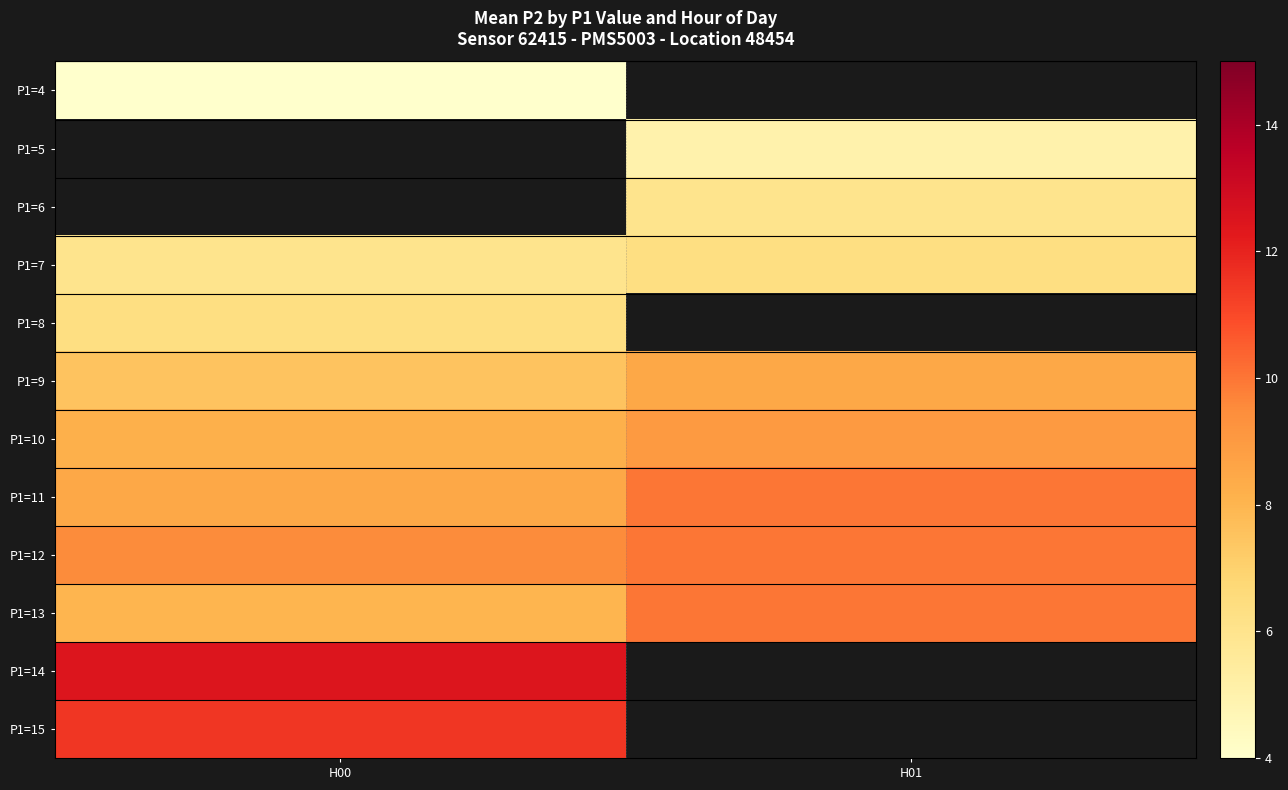

Read the P1=12 value at H00.

9.5